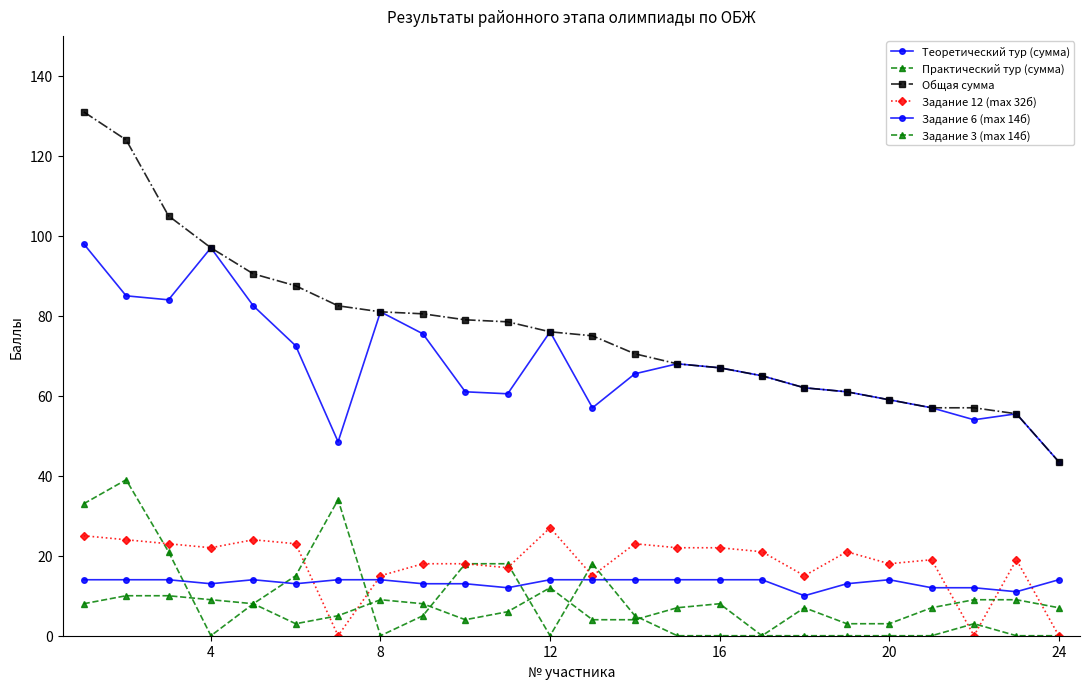

True or false: Практический тур (сумма) has more than 1 interior local peaks.

True